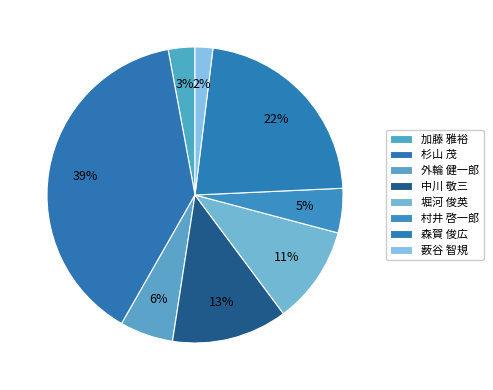

Count the number of slices in the pie.

8